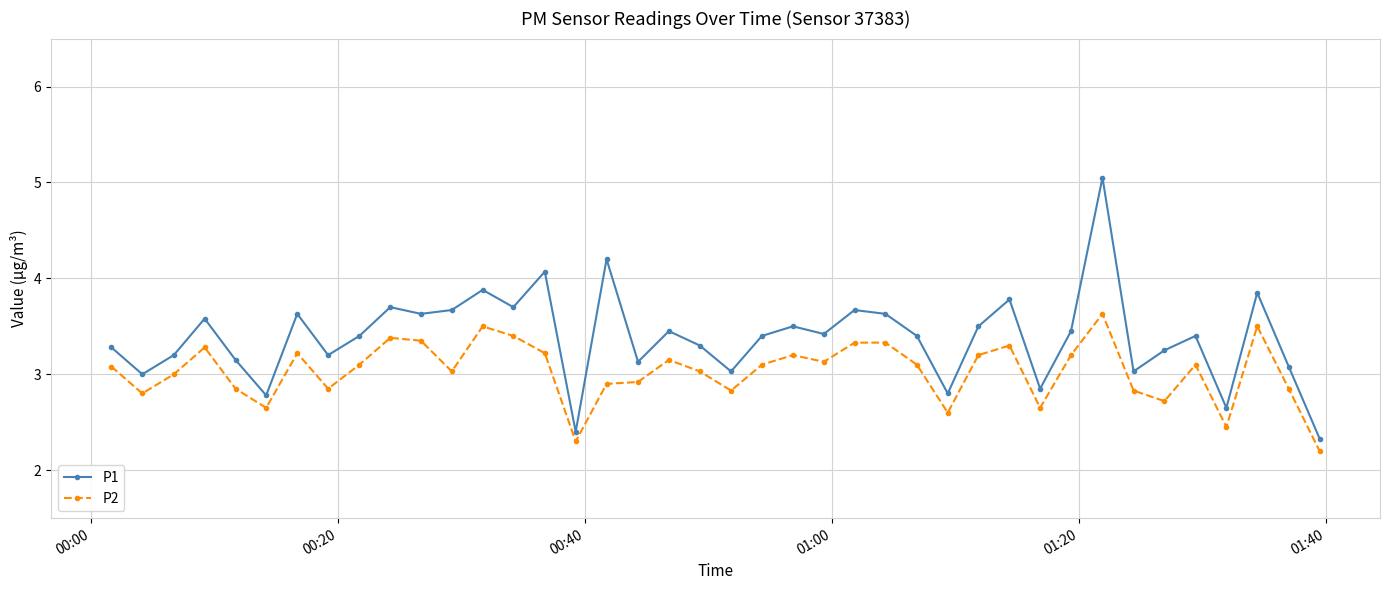

Which series has the widest spread of values?

P1